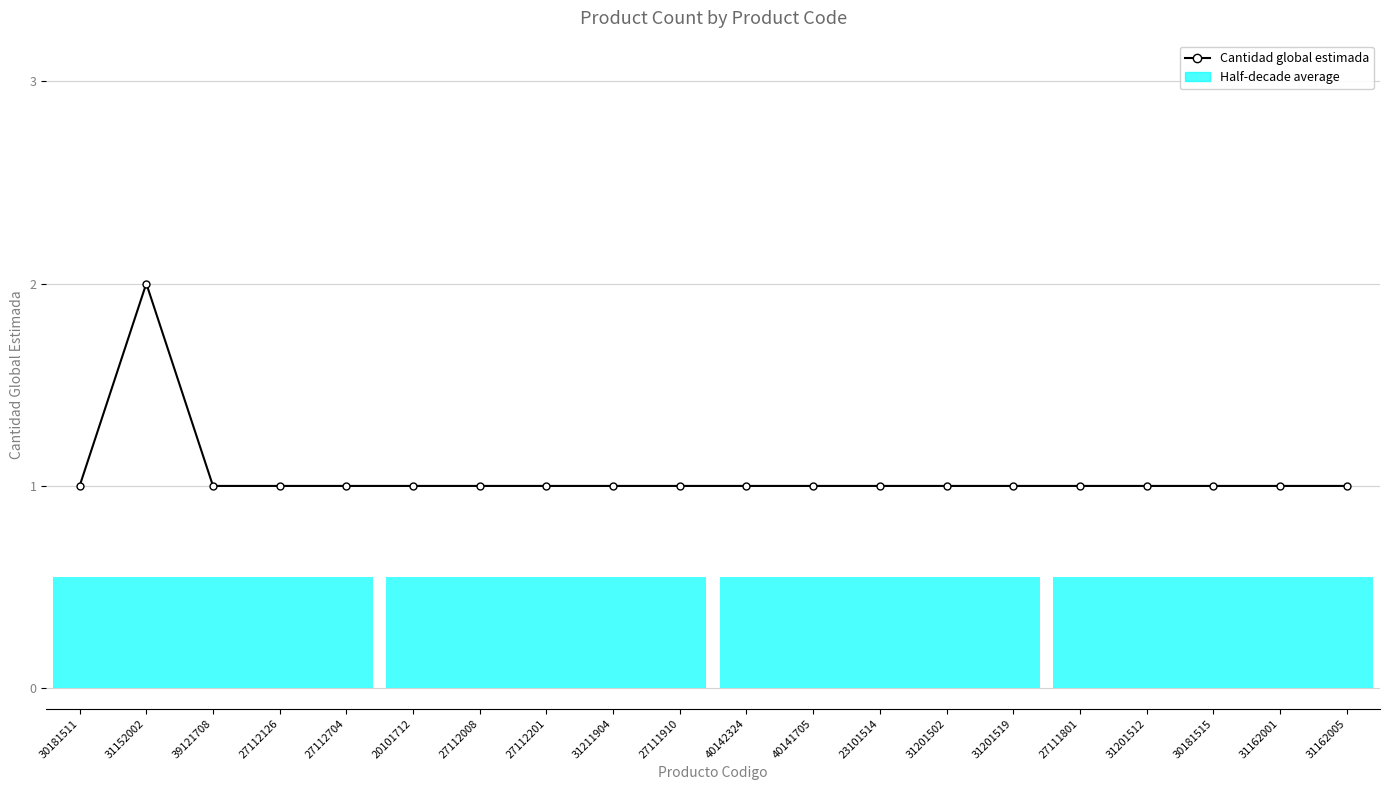

List the labels in order of value, largest first.

31152002, 30181511, 39121708, 27112126, 27112704, 20101712, 27112008, 27112201, 31211904, 27111910, 40142324, 40141705, 23101514, 31201502, 31201519, 27111801, 31201512, 30181515, 31162001, 31162005